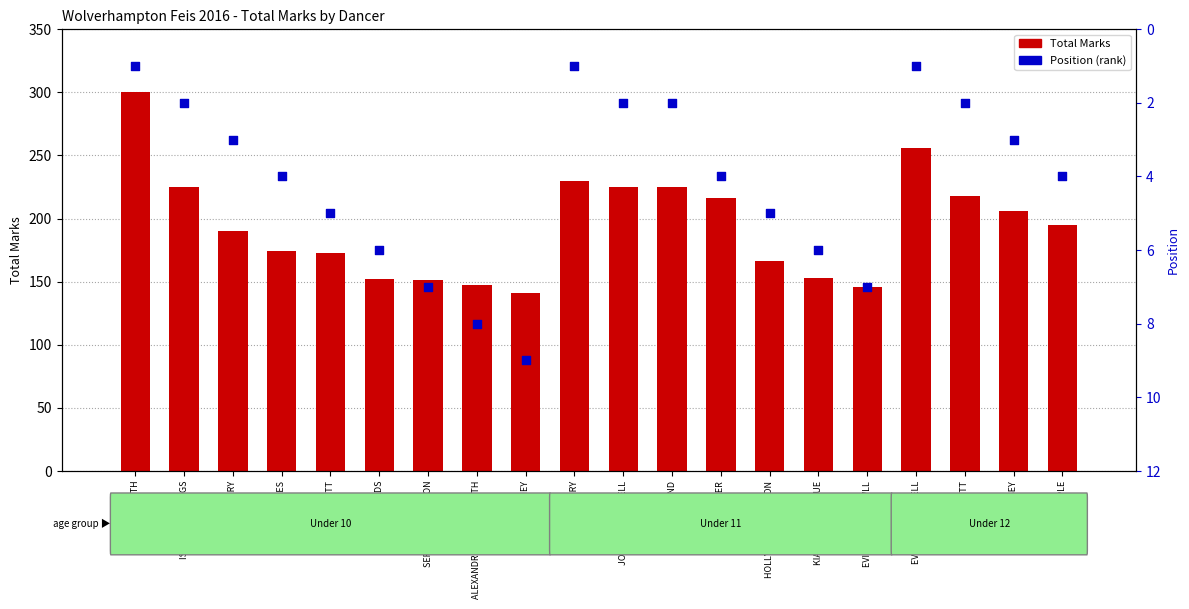

What is the total value across all series at LIBBY CASEY?

209